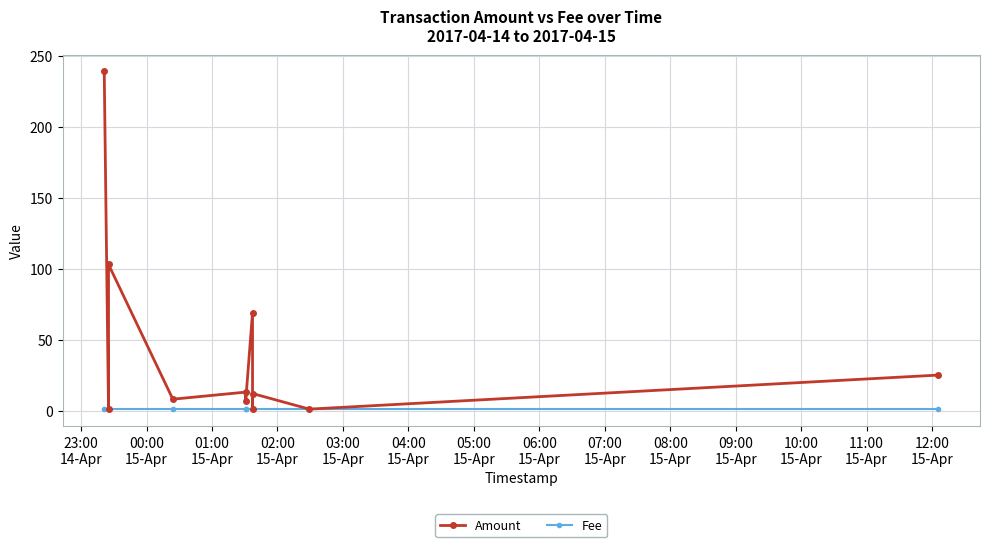

What is the sum of all Amount values?

479